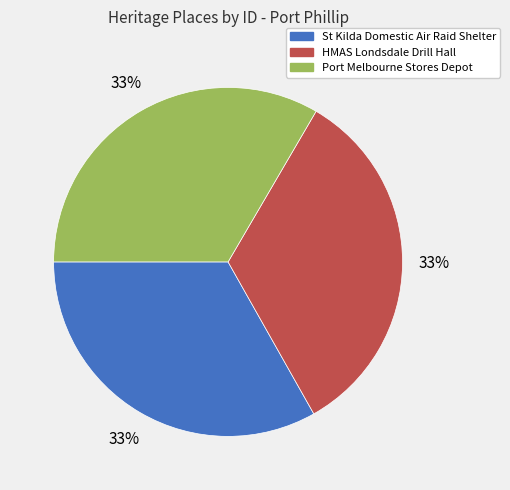

Do St Kilda Domestic Air Raid Shelter and Port Melbourne Stores Depot together represent more than half of the pie?

Yes